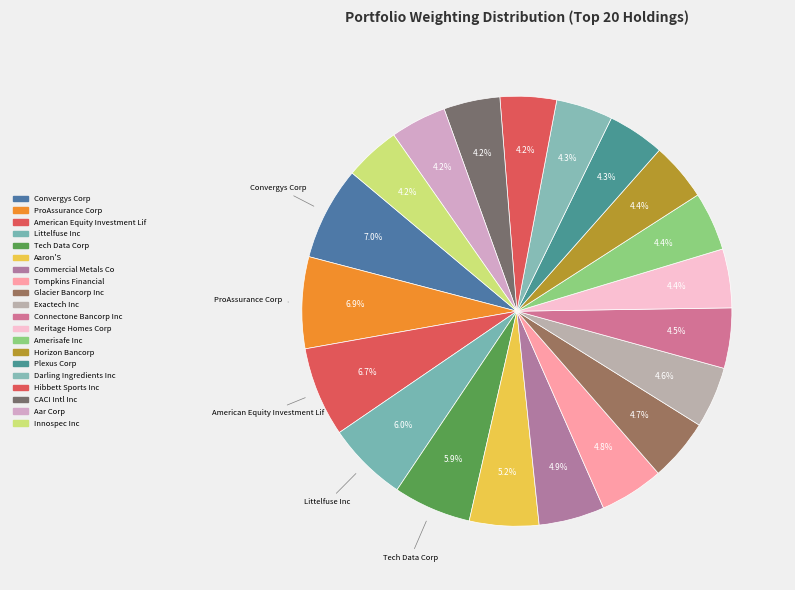

How many segments does this pie chart have?

20